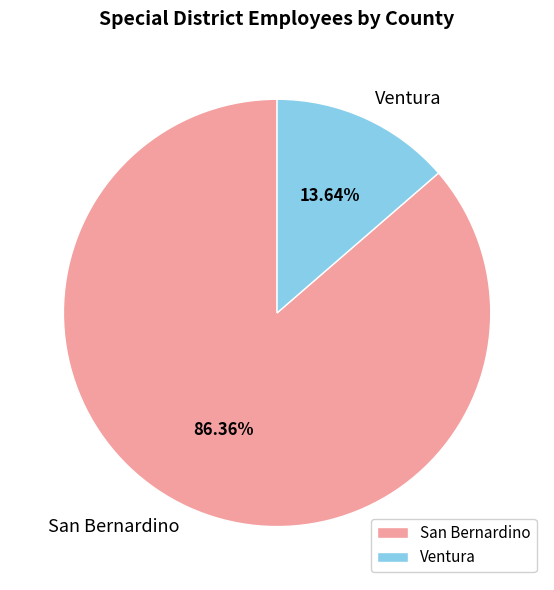

Rank the categories by value from highest to lowest.

San Bernardino, Ventura